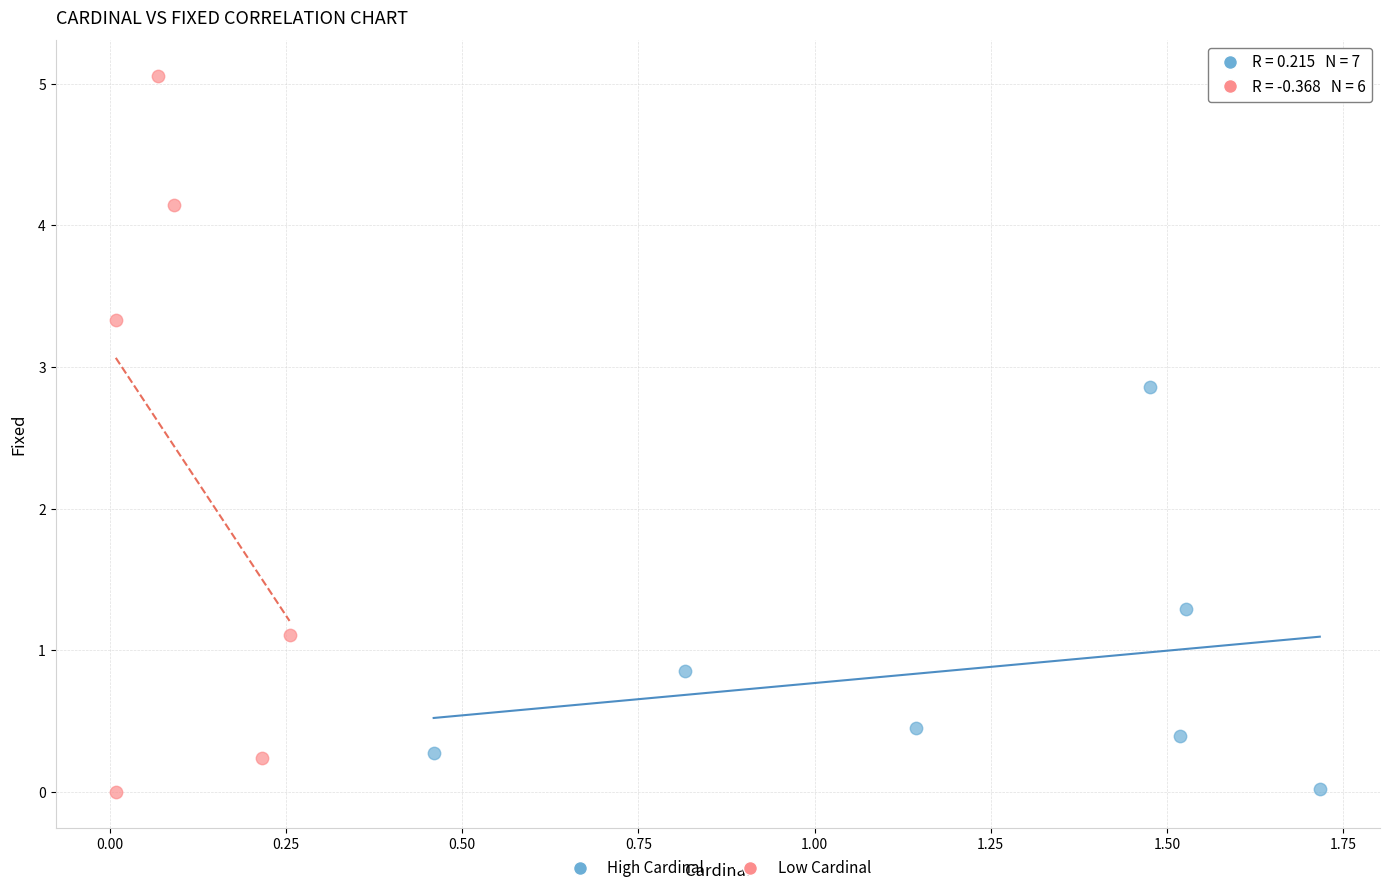

Which series has the largest Y range (max minus min)?

Low Cardinal